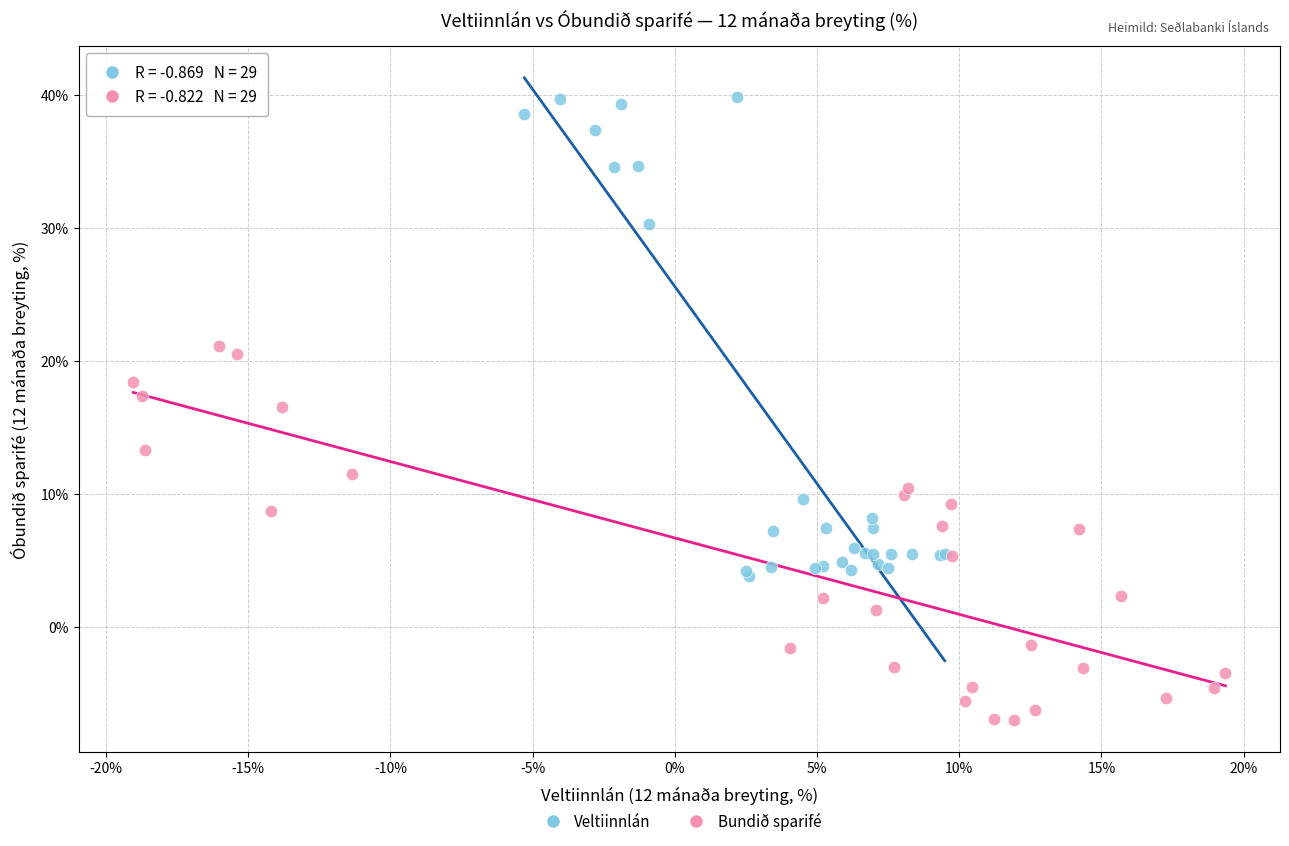

Which series reaches the maximum Y coordinate?

Veltiinnlán